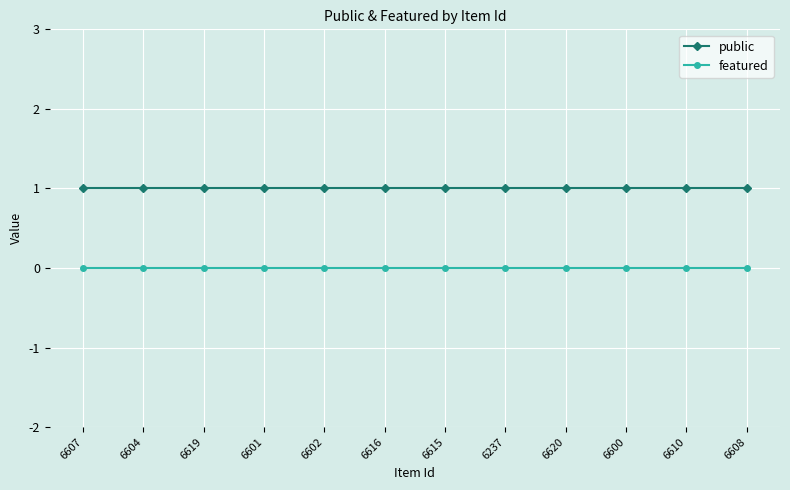

Reading right to left, what are all the values shown in this chart?

public: 1	1	1	1	1	1	1	1	1	1	1	1
featured: 0	0	0	0	0	0	0	0	0	0	0	0